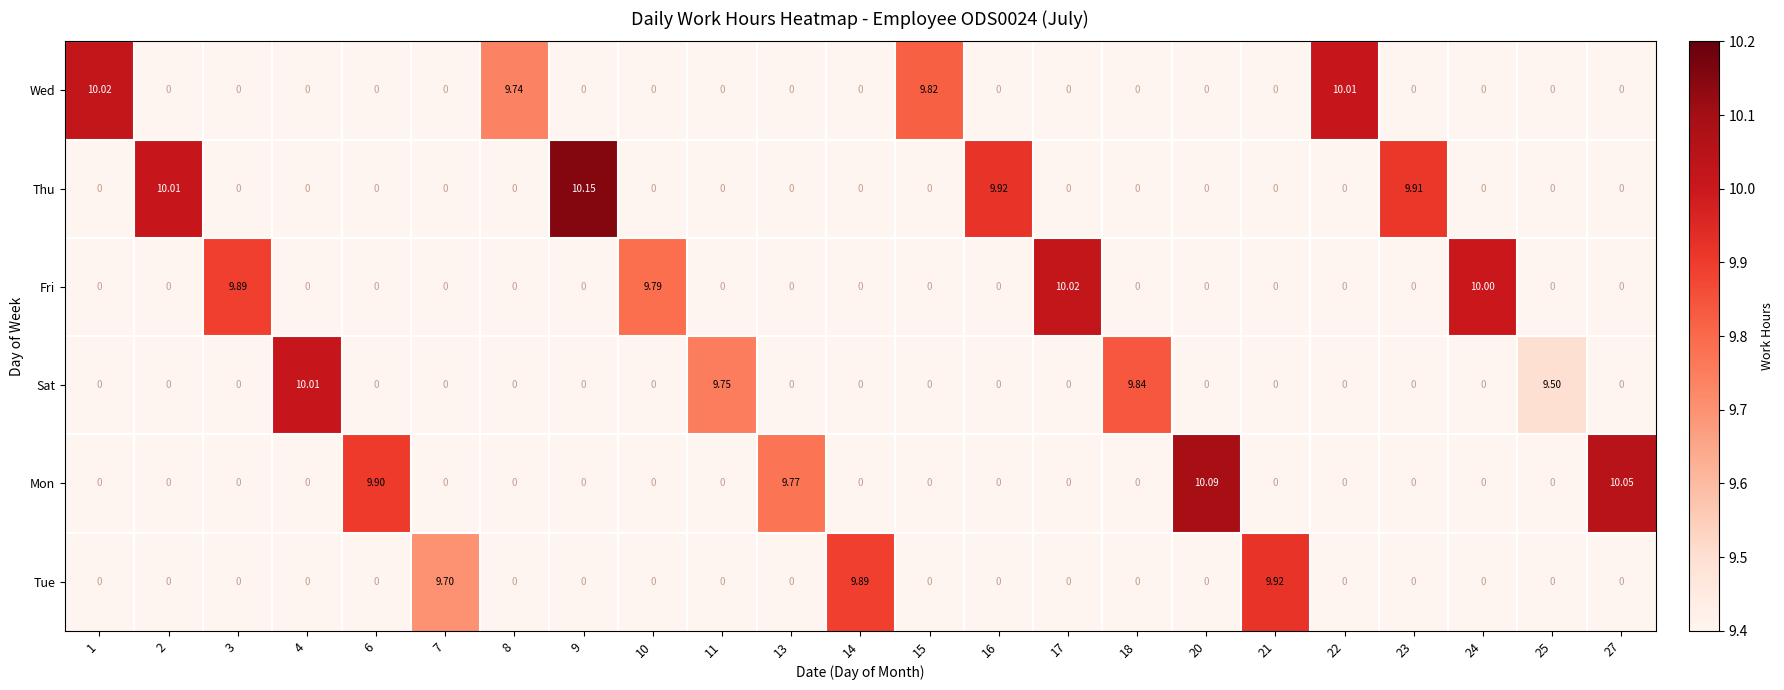

Which series has the widest spread of values?

Thu